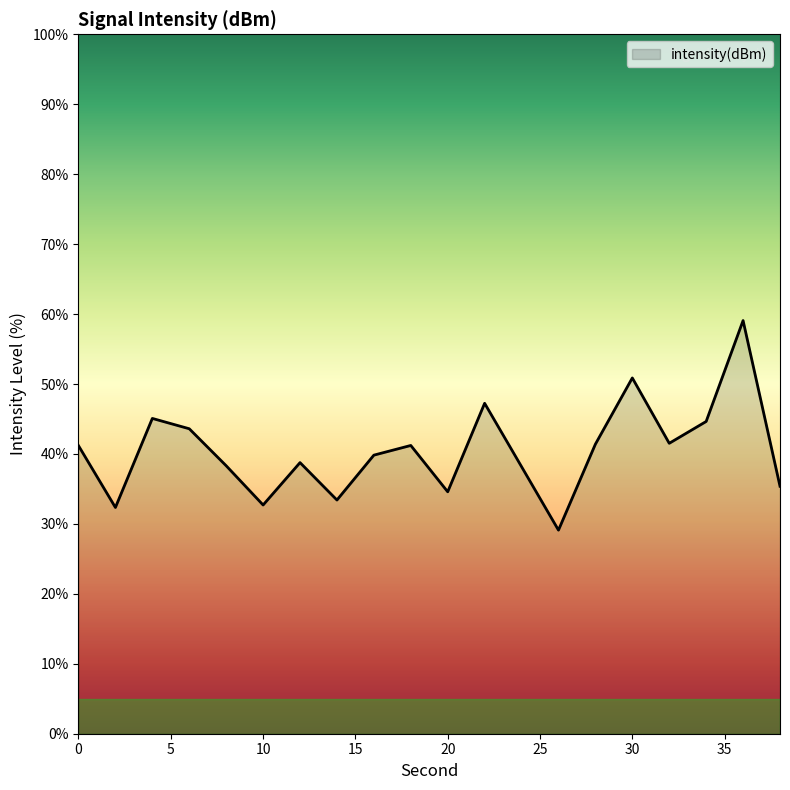

What is the difference between the maximum and minimum values?

30.0